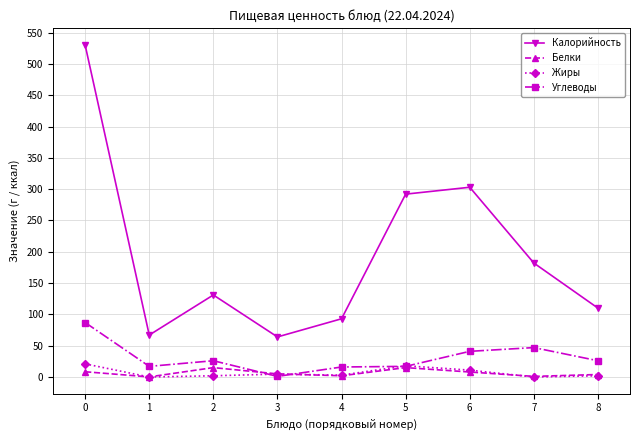

Is it true that Калорийность equals 530.0 at 0?

True